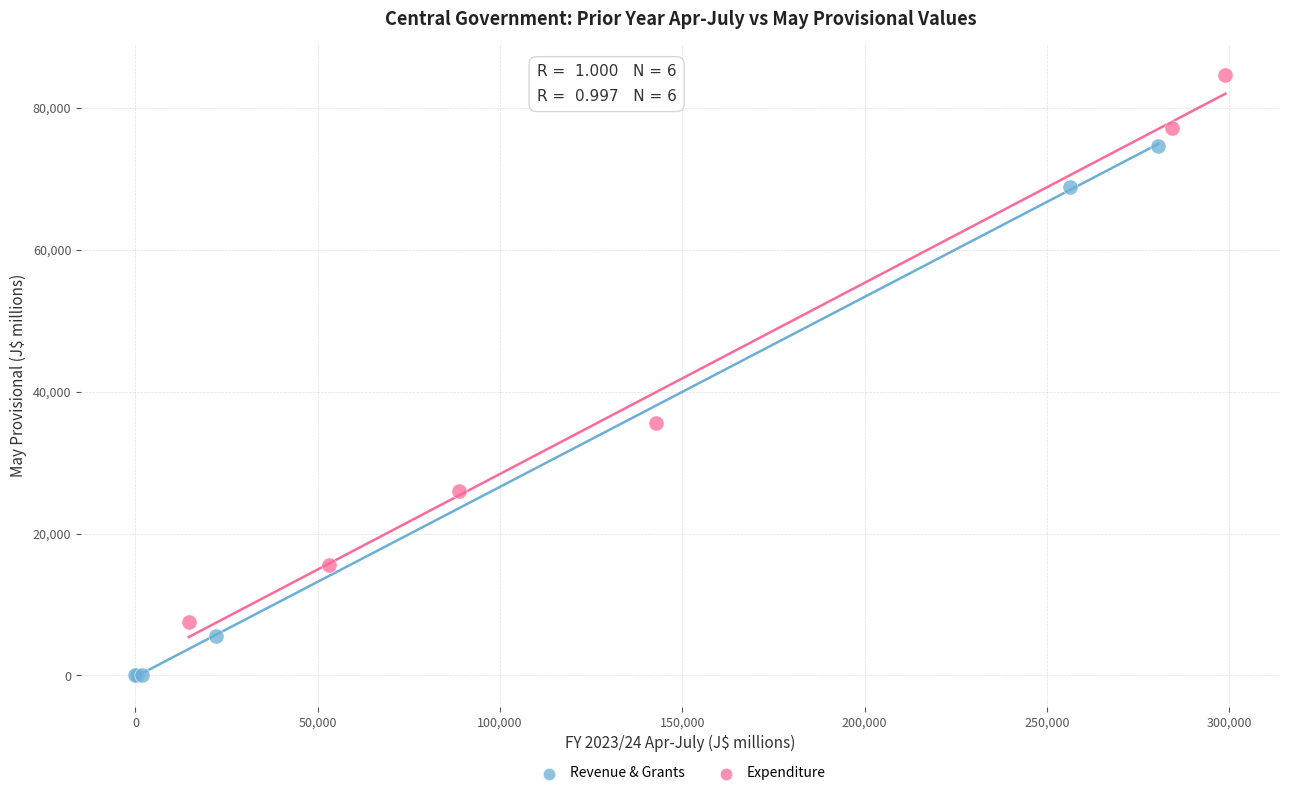

Which series reaches the maximum Y coordinate?

Expenditure